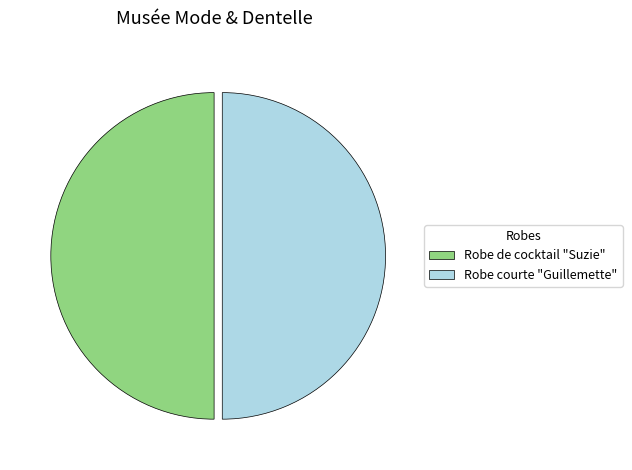

Is the sum of Robe de cocktail "Suzie" and Robe courte "Guillemette" greater than half?

Yes